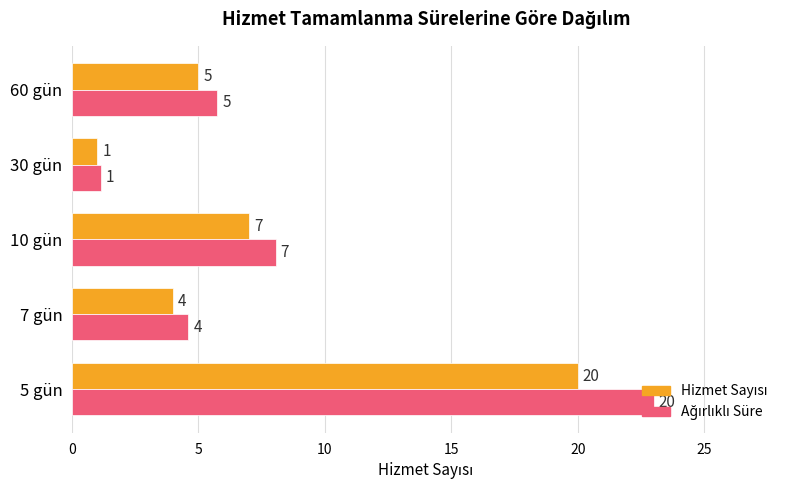

At which category is the sum across all series the highest?

5 gün